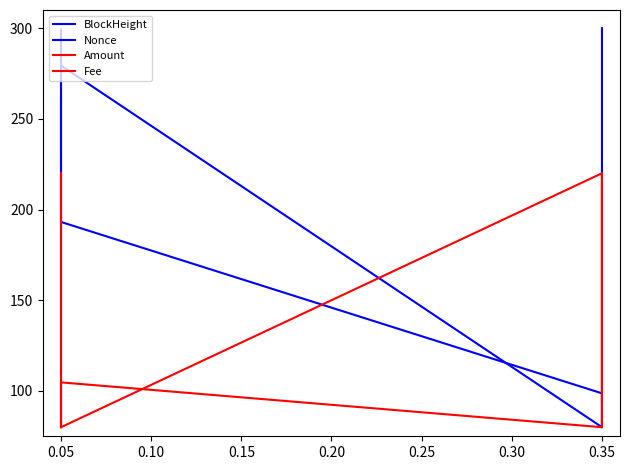

At 0.35, list the series in order from smallest to largest.

Amount, Nonce, BlockHeight, Fee